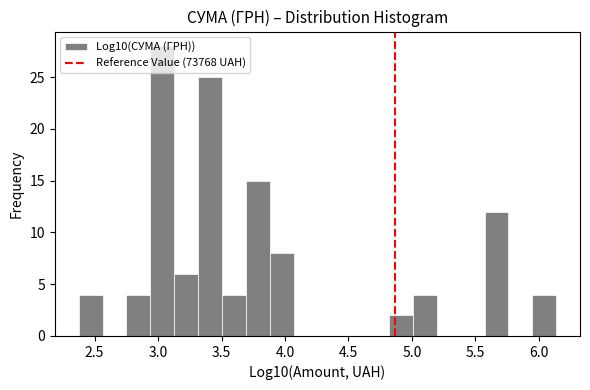

Around what value on the x-axis is the tallest bar? Give the approximate position of its centre, as read against the axis.

3.05